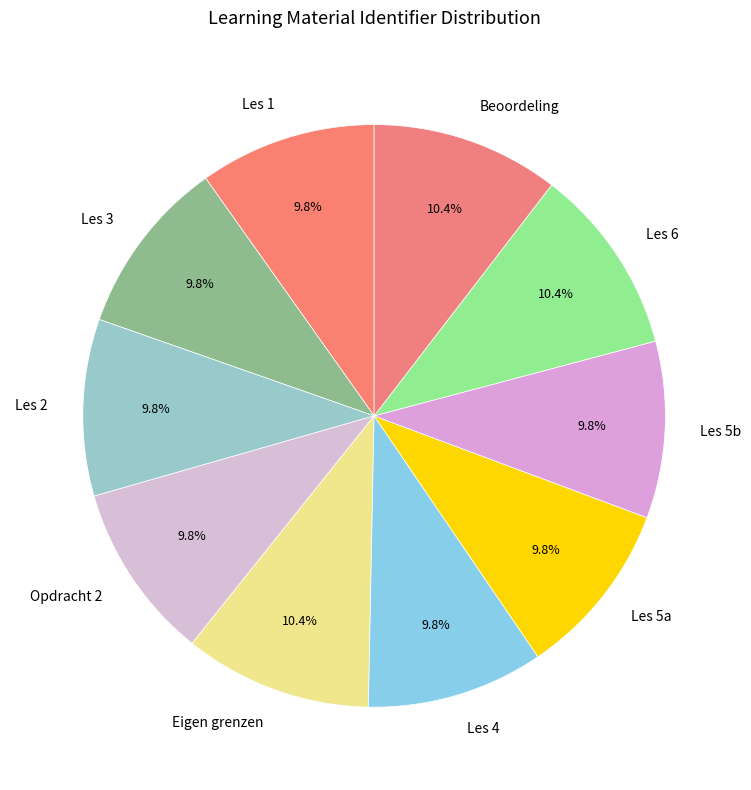

What is the total percentage of Opdracht 2 and Les 2?

19.6%